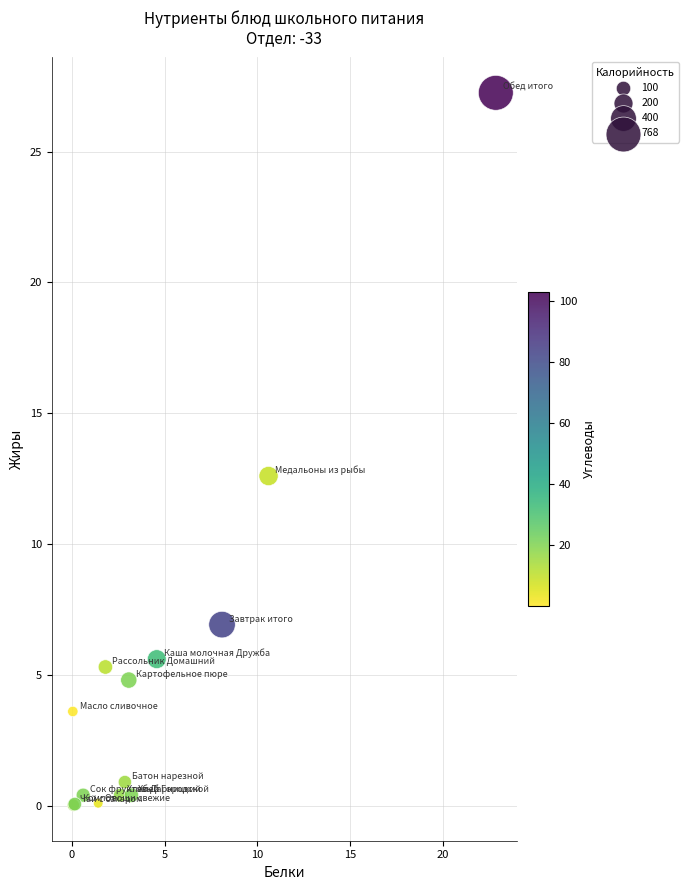

What Y value in the scatter plot is closest to 13?

12.6